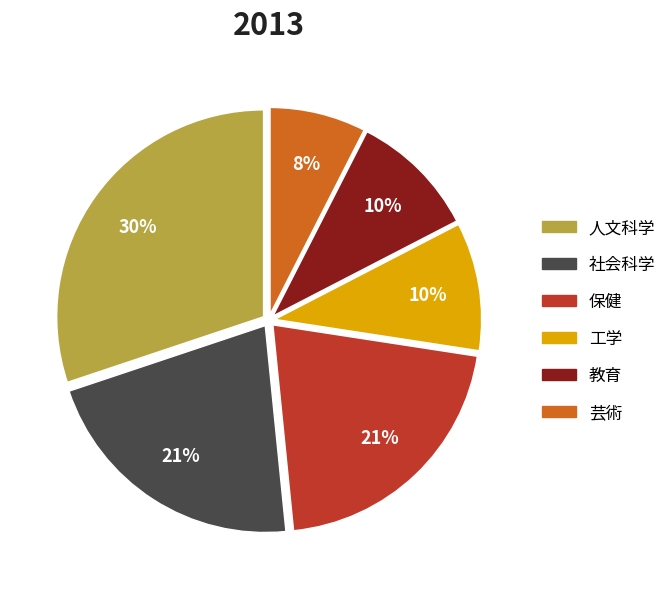

To the nearest percent, what is the average slice percentage?

17%